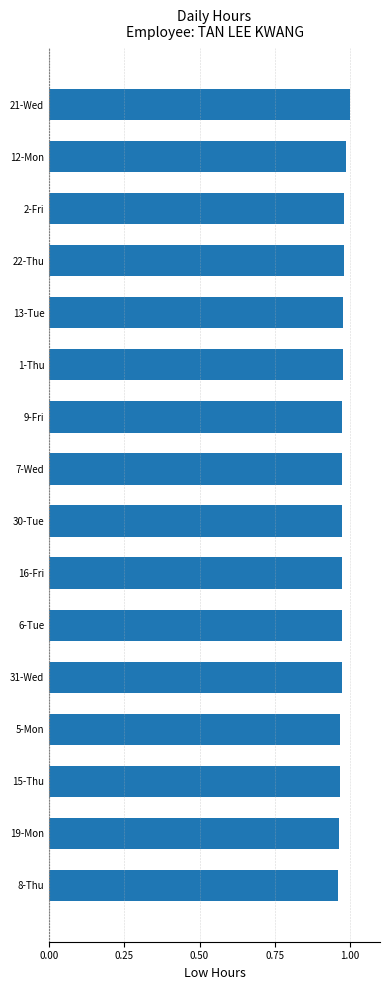

What is the sum of the values at 31-Wed and 12-Mon?

2.0